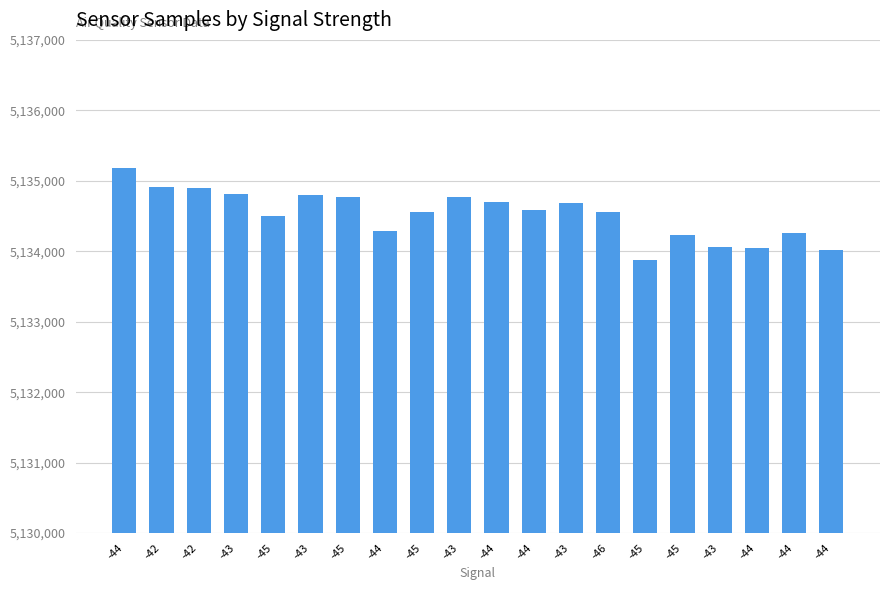

What is the label of the 12th bar from the right?

-45